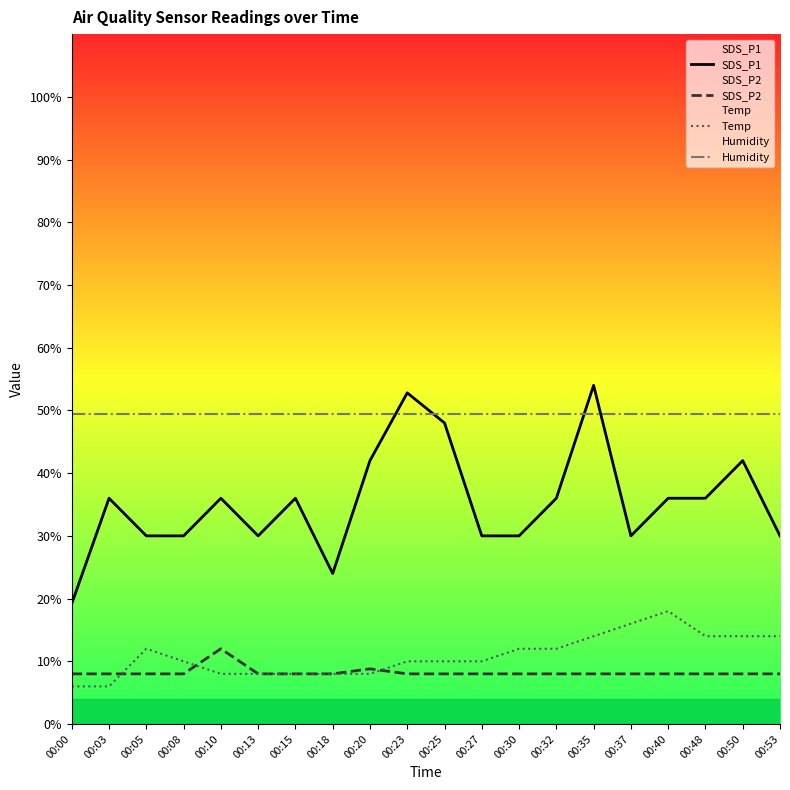

Which series changed the most between 00:08 and 00:10?

SDS_P1